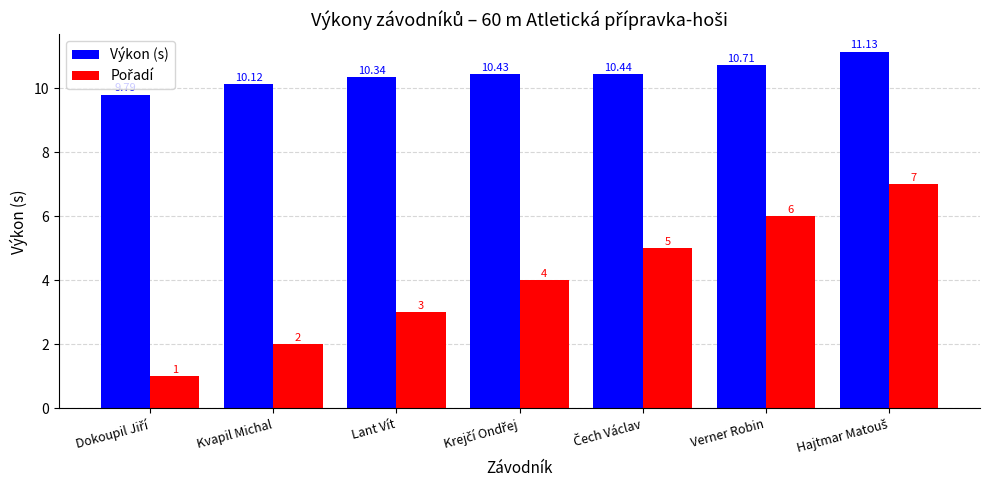

Which series has the largest total across all categories?

Výkon (s)